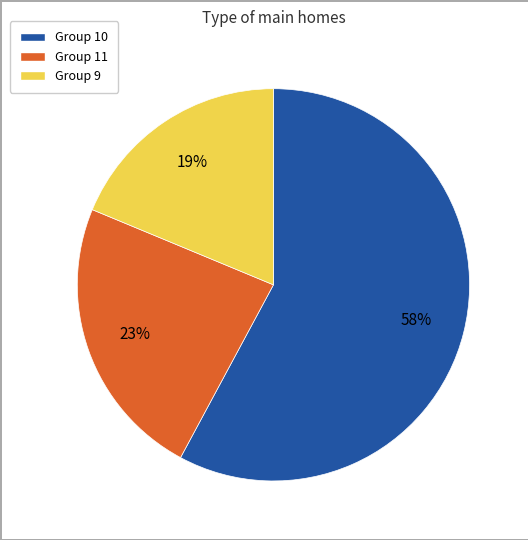

To the nearest percent, what is the difference between the largest and smallest slice percentages?

39%